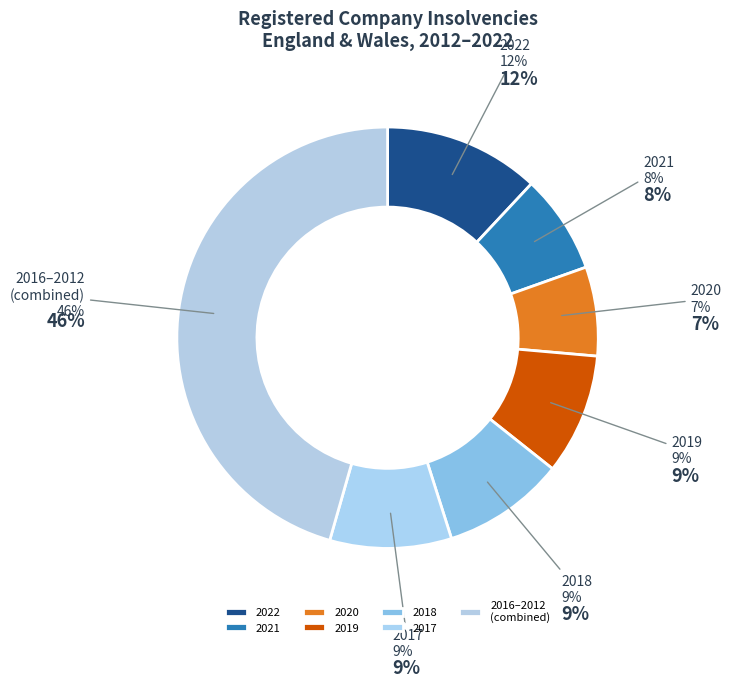

Is there a majority slice in this chart?

No